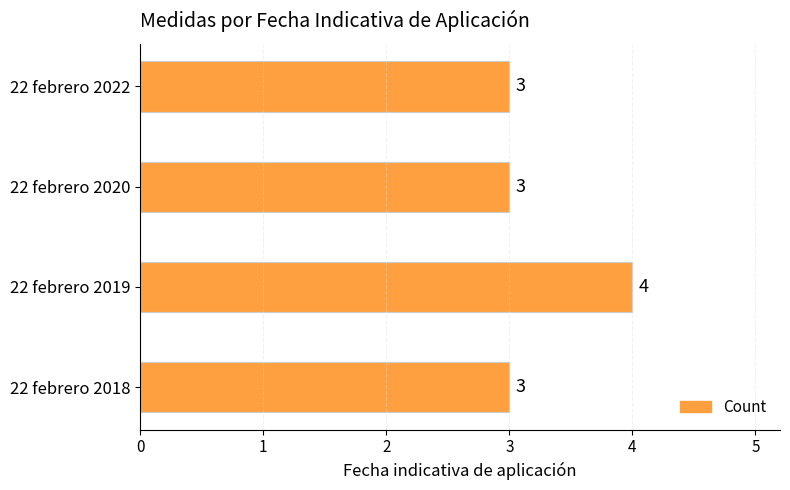

Reading bottom to top, extract all data points from this chart.

22 febrero 2018=3	22 febrero 2019=4	22 febrero 2020=3	22 febrero 2022=3